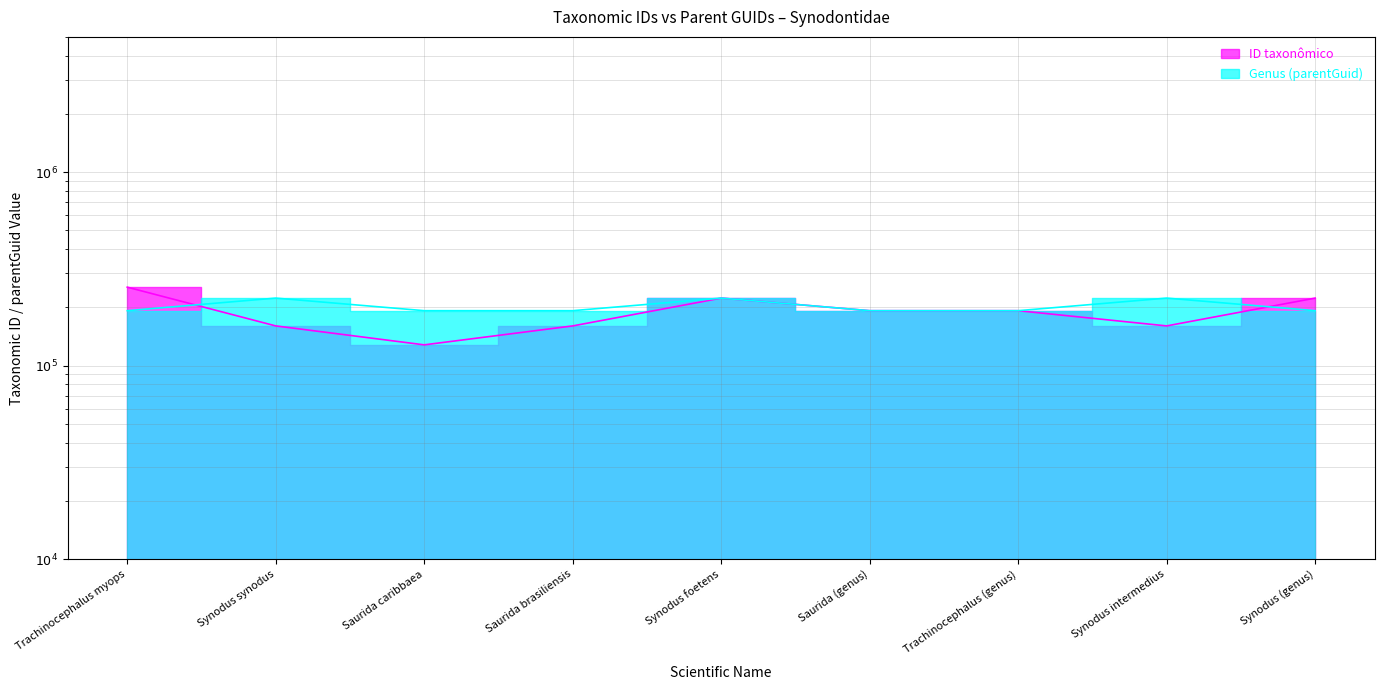

What is the greatest value displayed?

254425